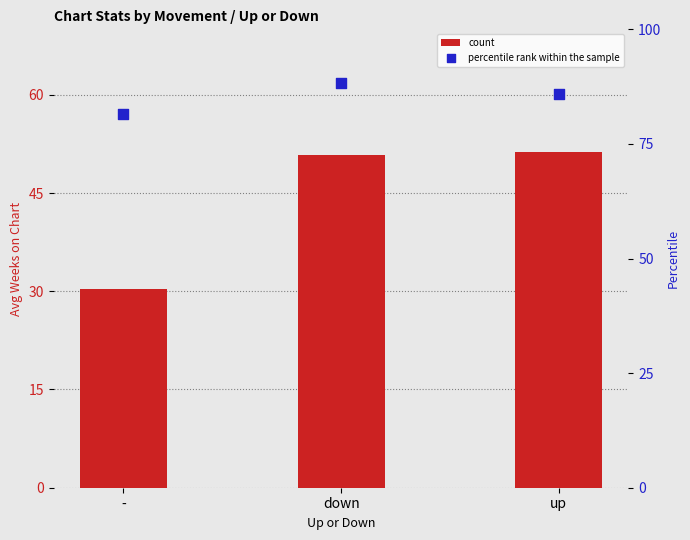

Which series has the largest total across all categories?

percentile rank within the sample